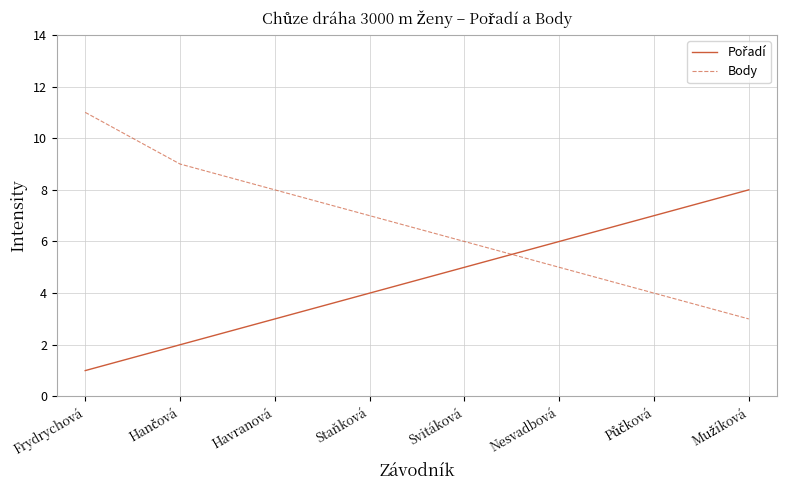

What is the maximum value shown in the chart?

11